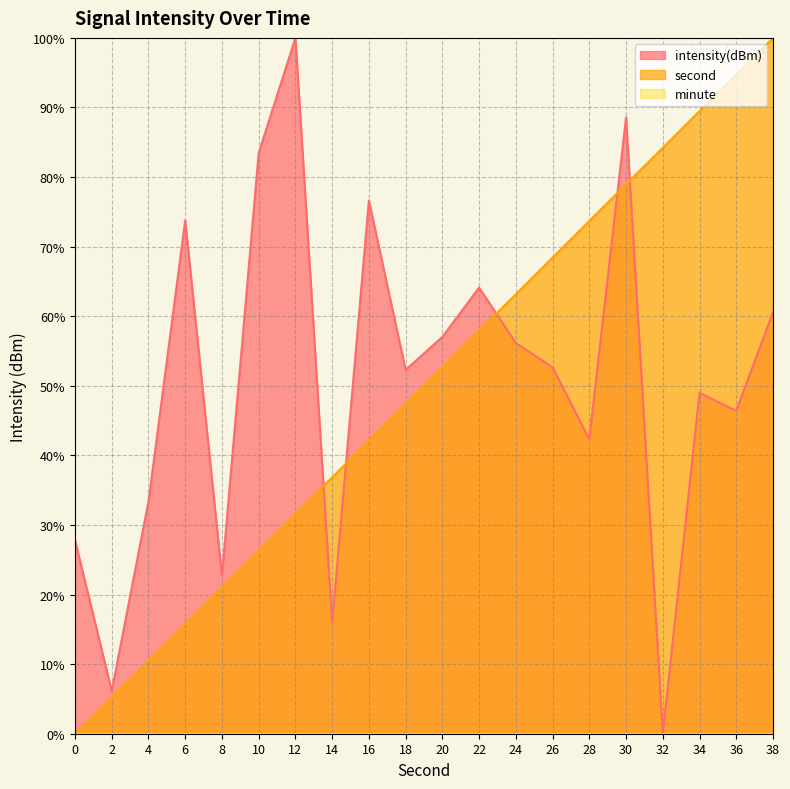

List the series in order of their peak value, highest first.

intensity, second